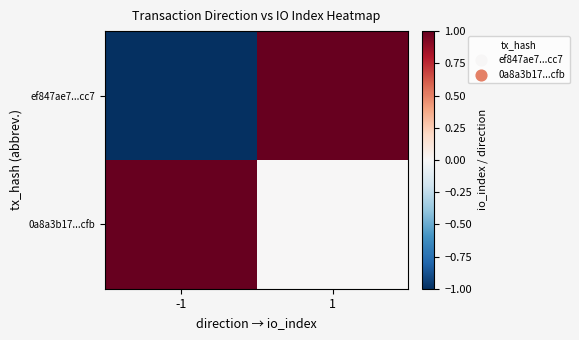

Which series has the largest total across all categories?

0a8a3b17...cfb